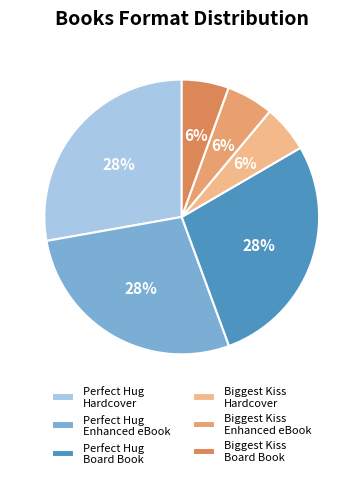

Does any single category account for the majority?

No